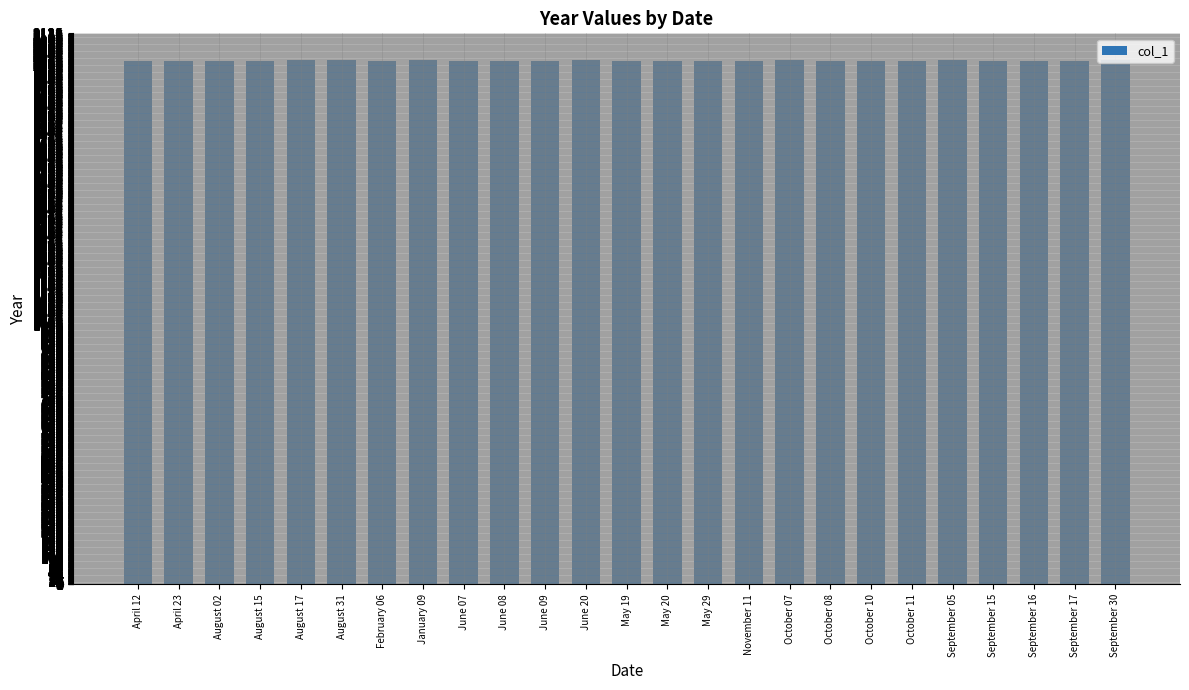

What is the ratio of the value at September 15 to the value at August 02?

1.0